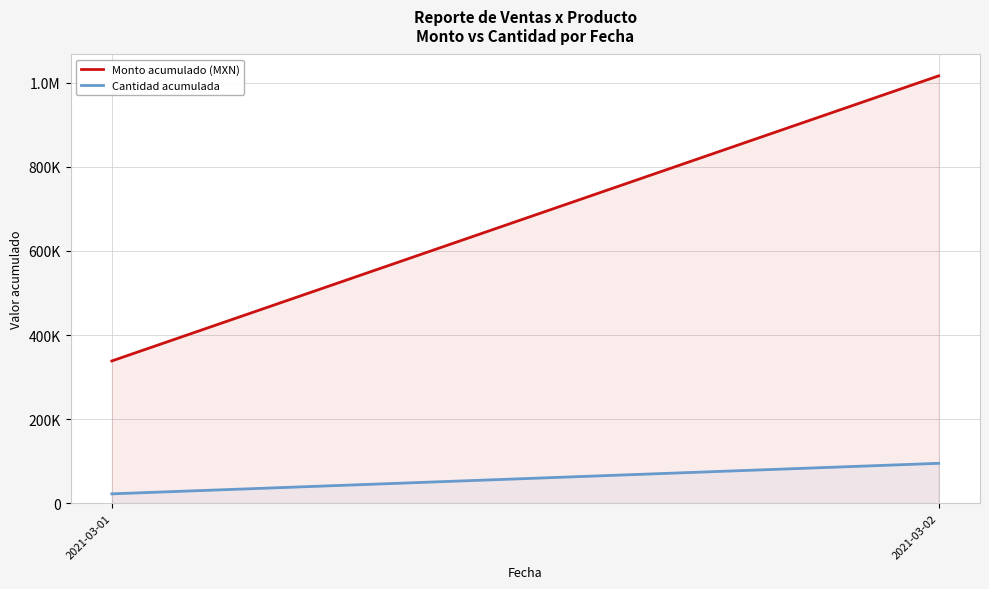

Rank the categories by Monto acumulado (MXN) value from highest to lowest.

2021-03-02, 2021-03-01